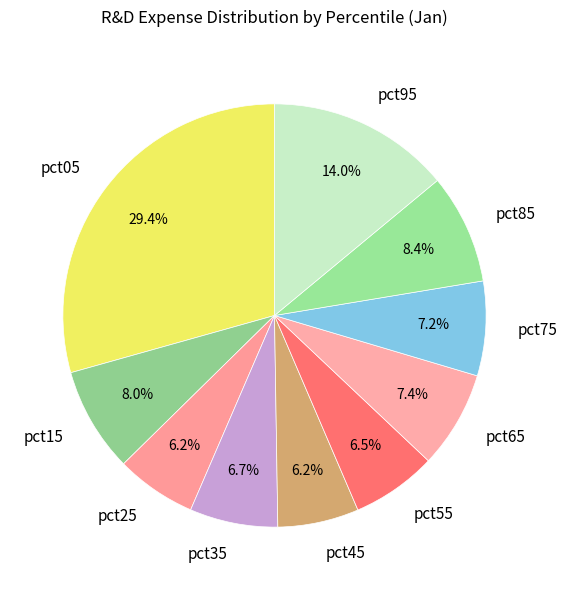

The pct35 slice represents 21% of the pie. True or false?

False